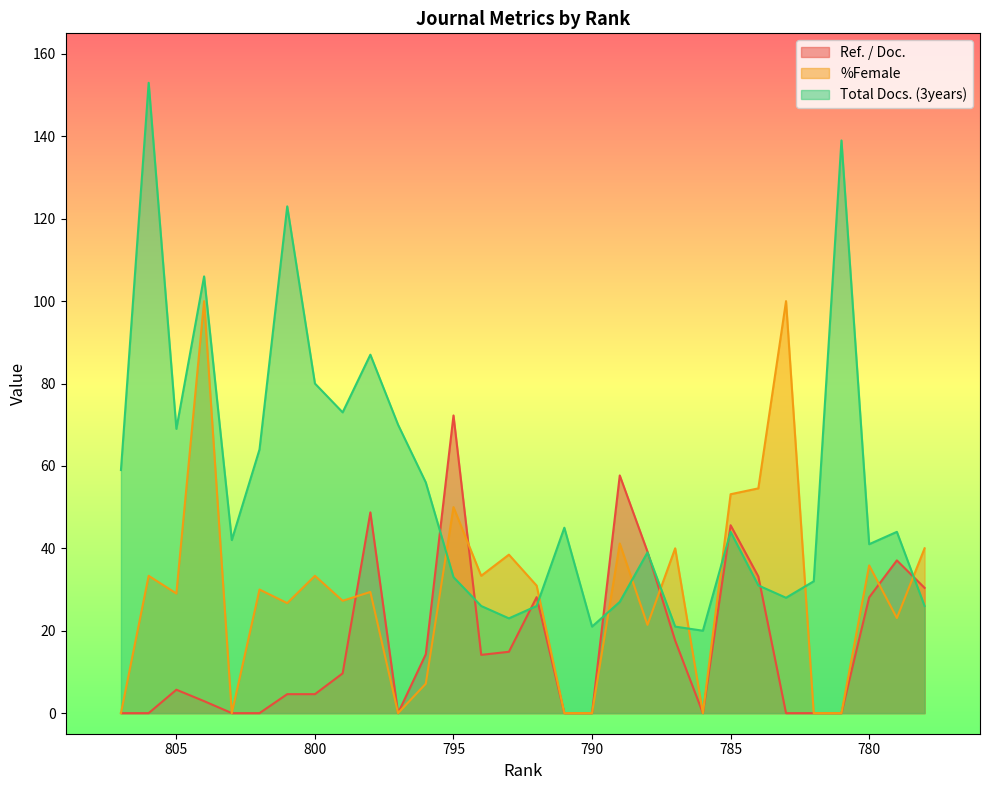

At which label is Total Docs. (3years) closest to 86?

798